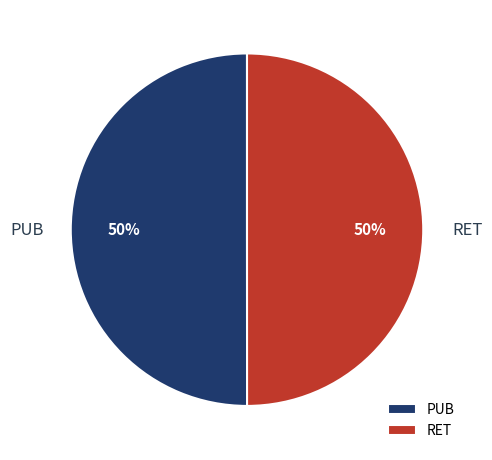

Approximately how many times larger is the value at RET compared to PUB?

1.0